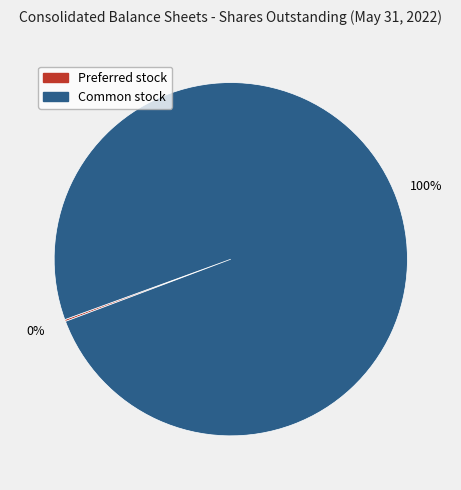

To the nearest percent, what is the average slice percentage?

50%